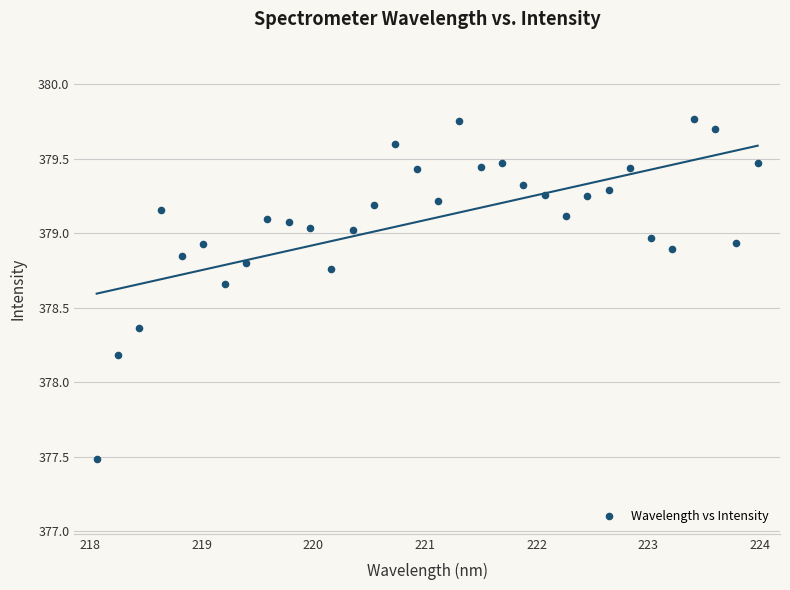

What Y value in the scatter plot is closest to 378?

378.2